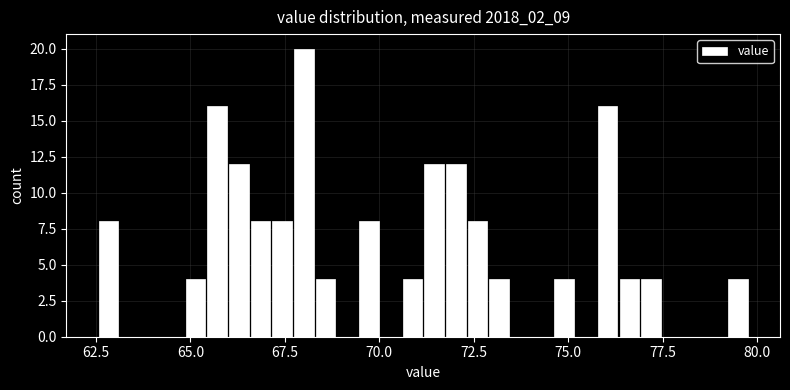

Around what value on the x-axis is the tallest bar? Give the approximate position of its centre, as read against the axis.

68.0